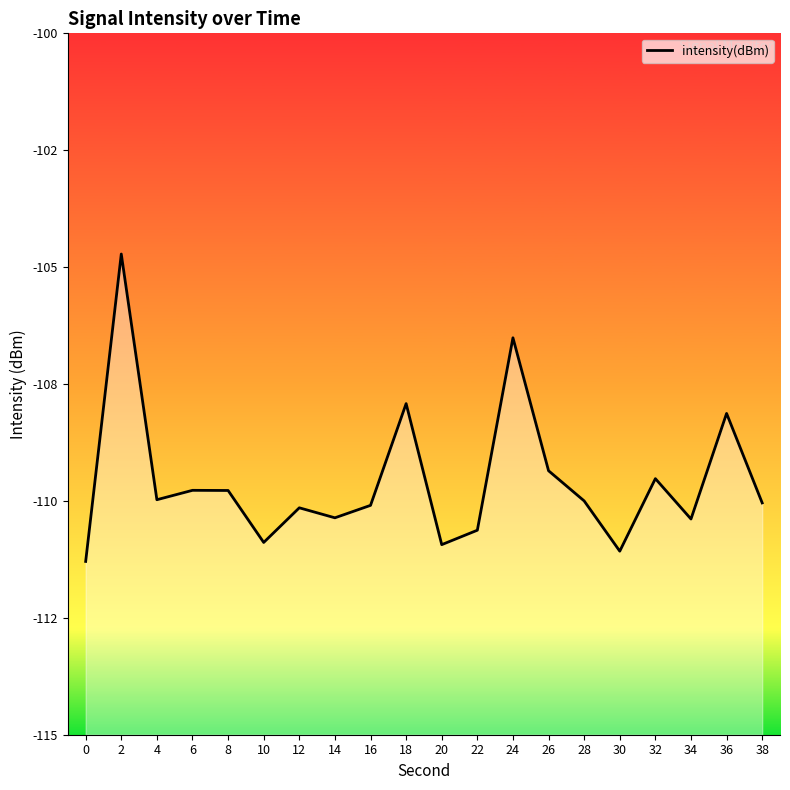

At which category does the chart reach its peak across all series?

2